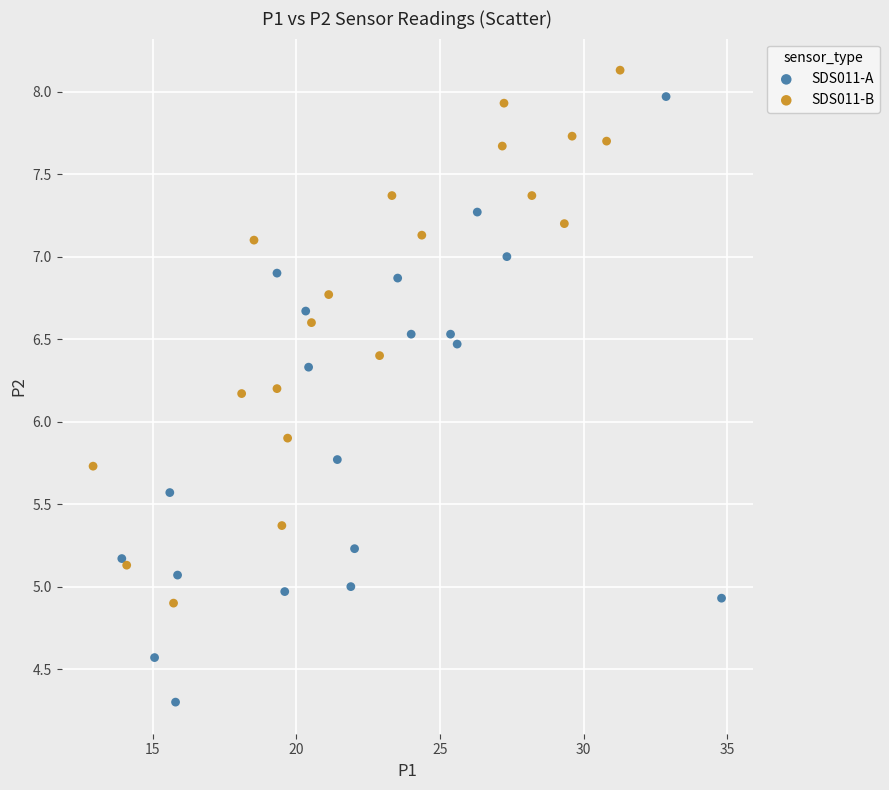

Which series contains the lowest Y value?

SDS011-A